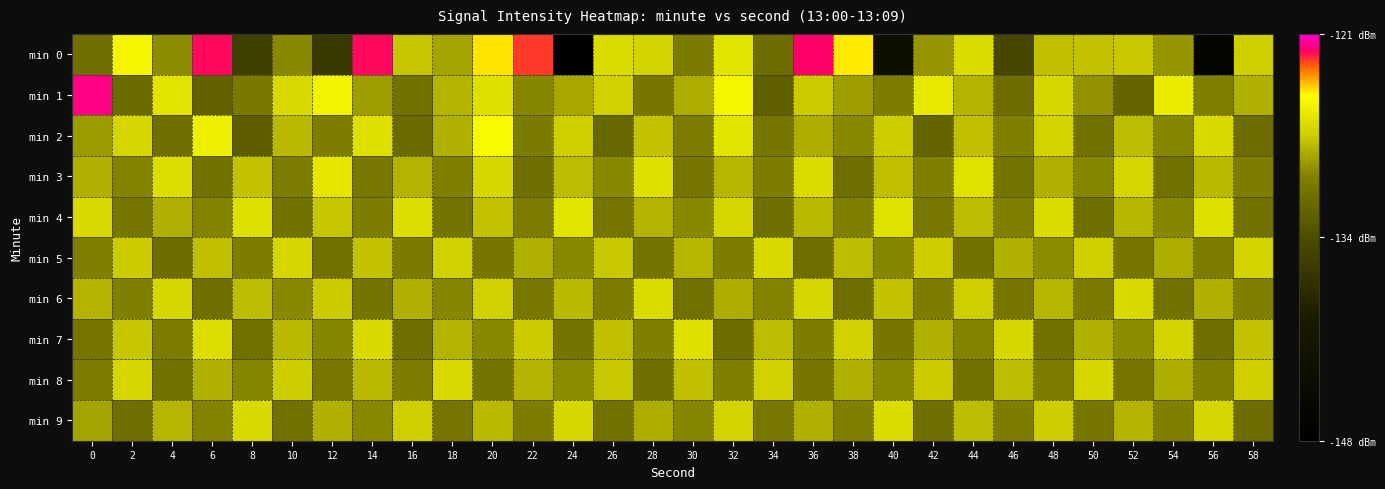

At which category is the sum across all series the highest?

20